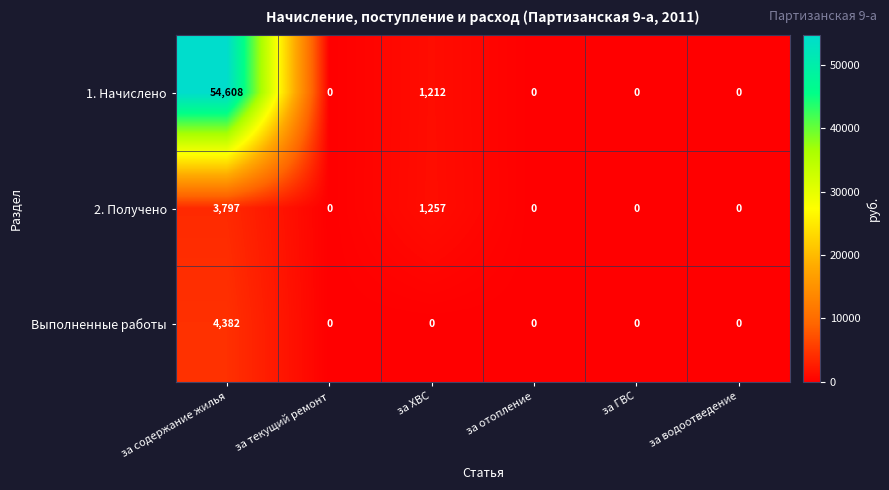

At which category is the sum across all series the highest?

за содержание жилья